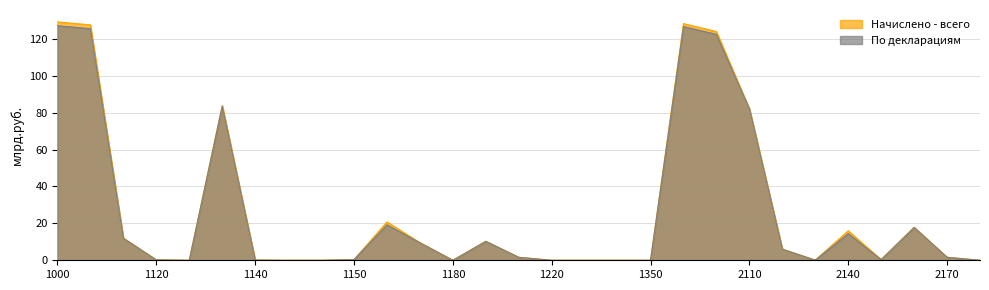

Between which two adjacent categories do По декларациям and Начислено - всего first intersect?

1110 and 1120